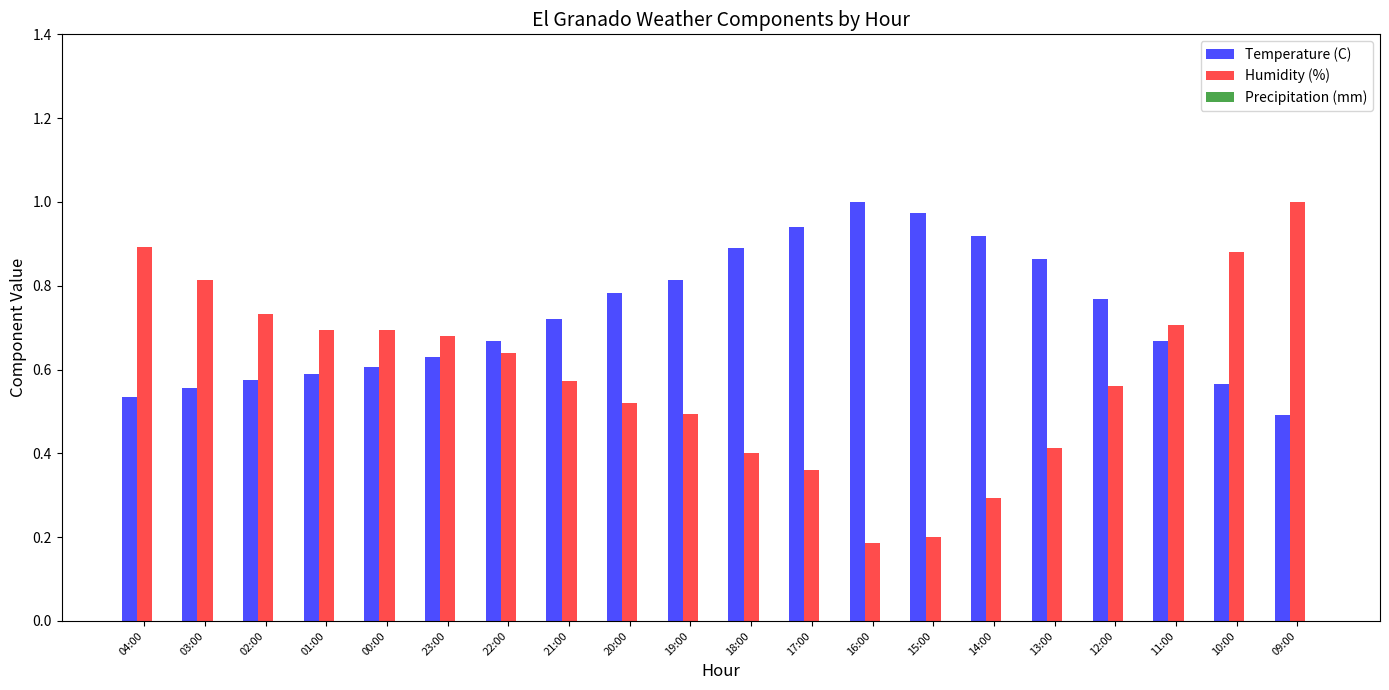

How many bars are there in total?

40